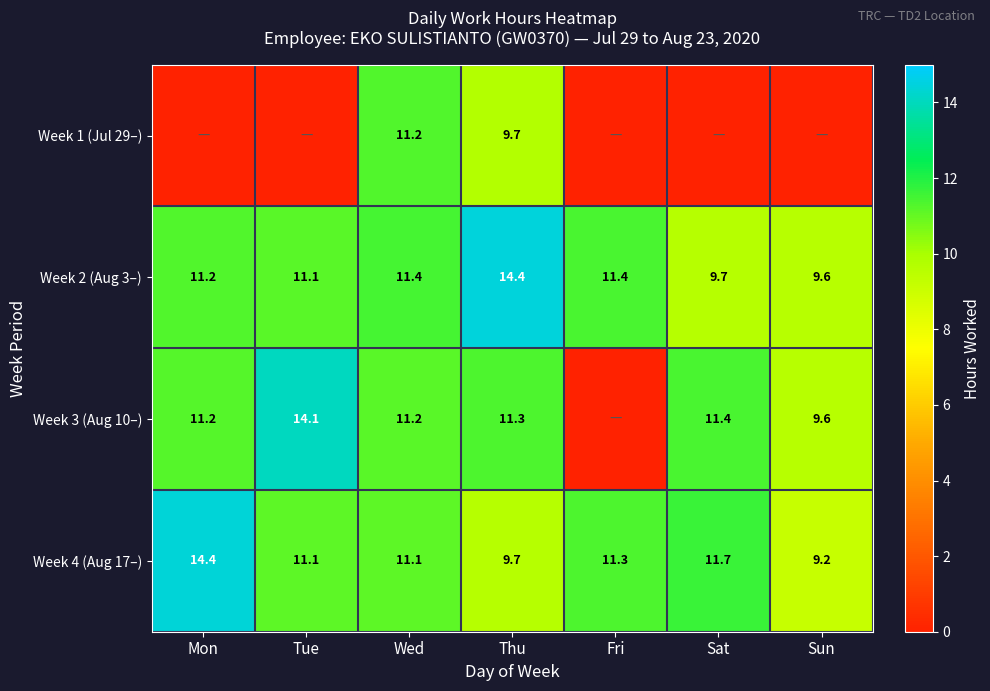

How many categories are shown in the chart?

7